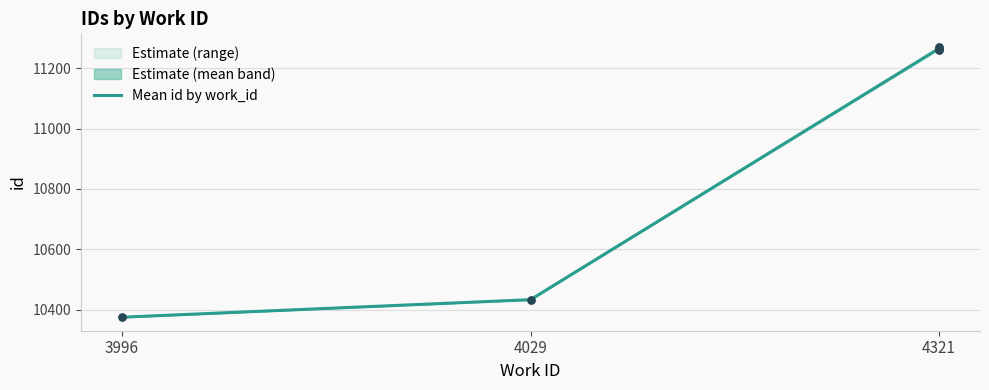

Between 4321 and 3996, which is larger?

4321